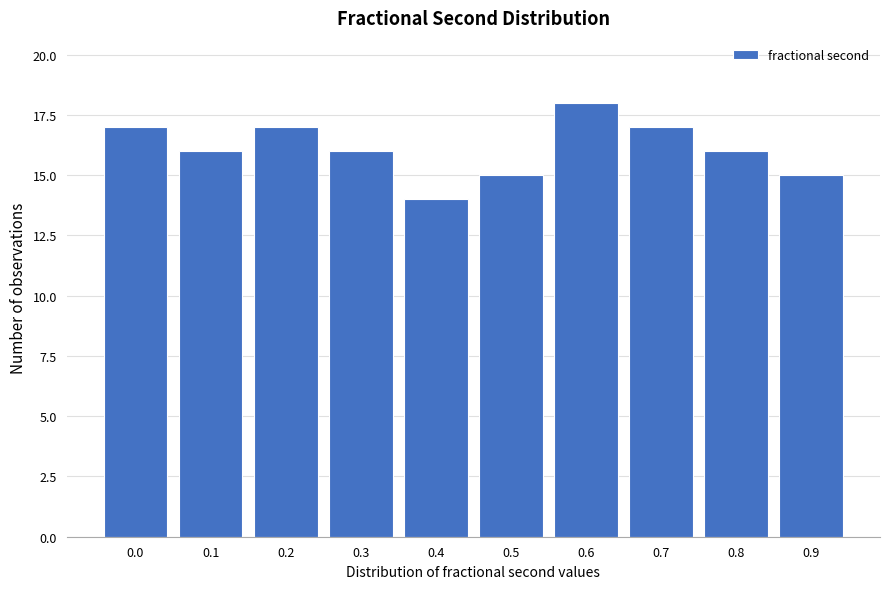

Reading right to left, what are all the values shown in this chart?

15	16	17	18	15	14	16	17	16	17